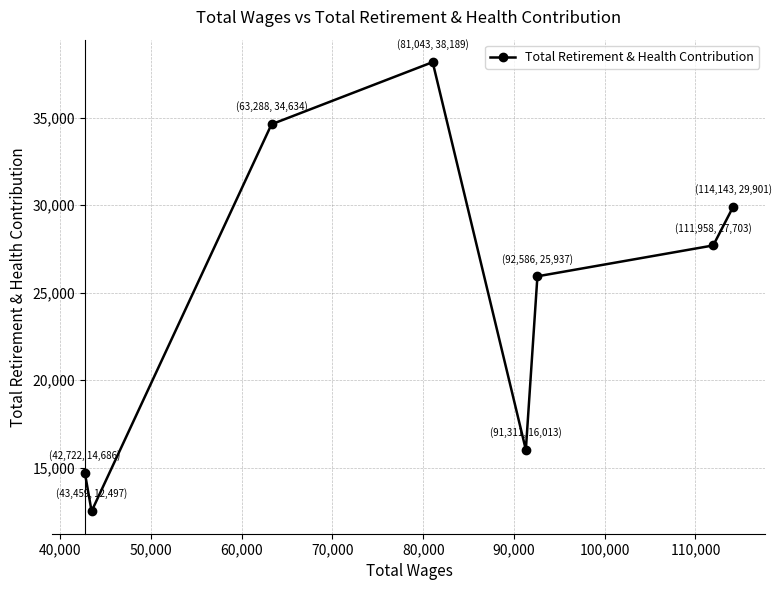

What is the minimum value shown in the chart?

12497